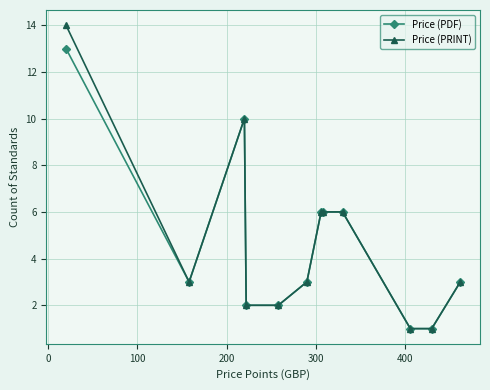

What is the difference between the maximum and second lowest values in the Price (PRINT) series?

13